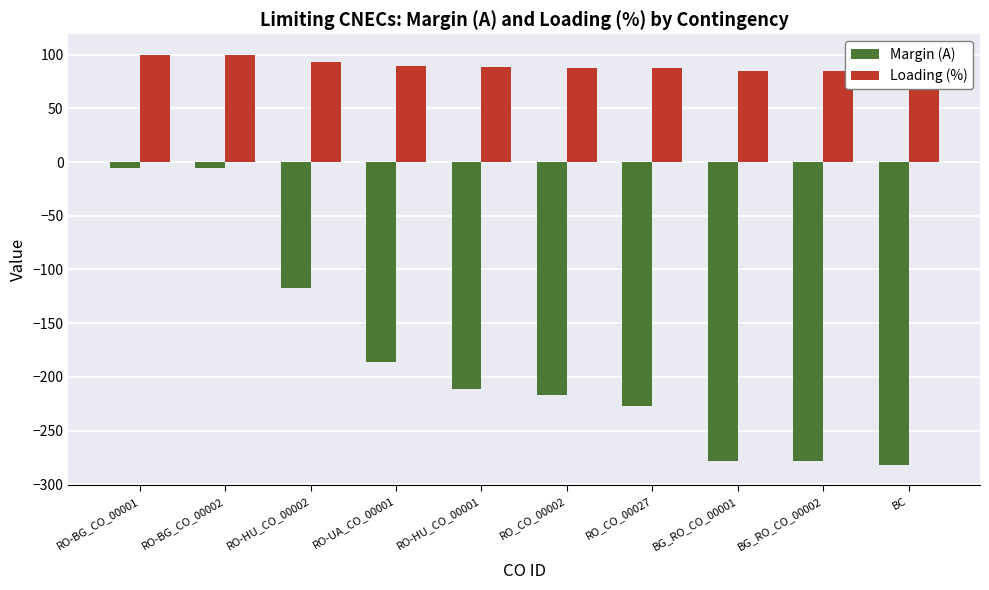

Is the value of Loading (%) at RO-HU_CO_00001 greater than the value of Margin (A) at BG_RO_CO_00001?

Yes